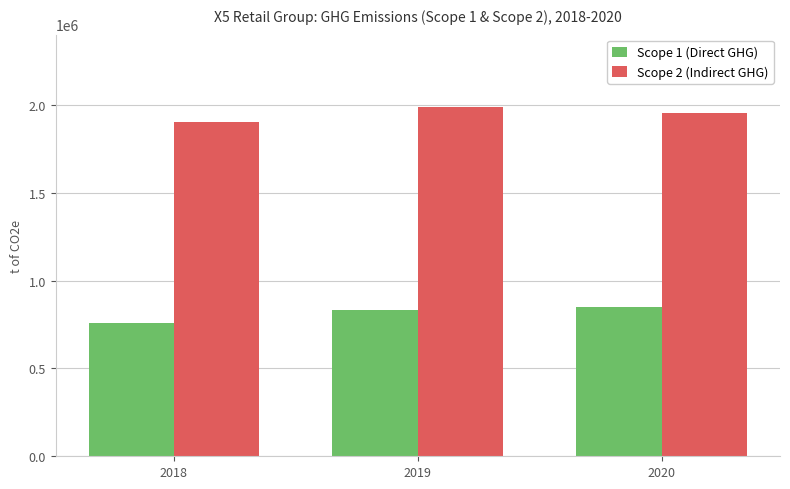

What is the difference between the Scope 2 (Indirect GHG) values at 2019 and 2020?

28907.4